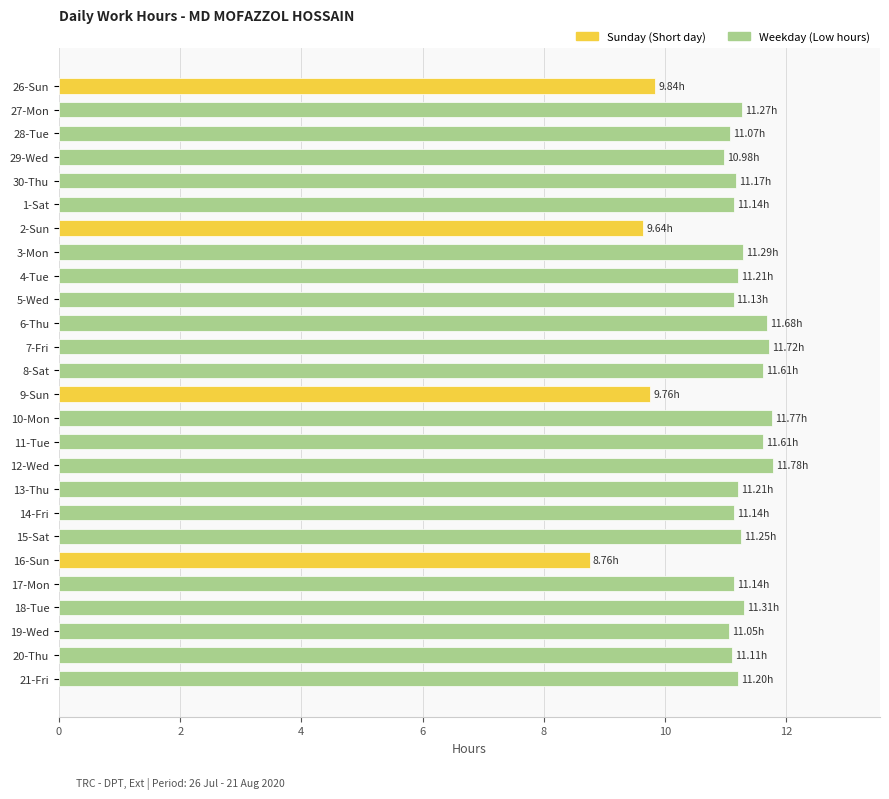

Approximately how many times larger is the value at 6-Thu compared to 18-Tue?

1.0